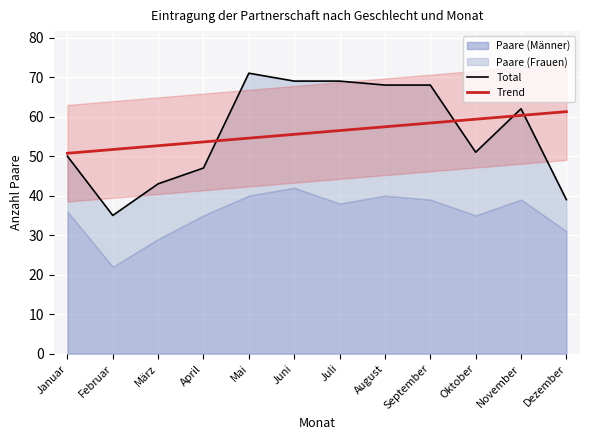

What is the highest value of the Trend series?

61.3